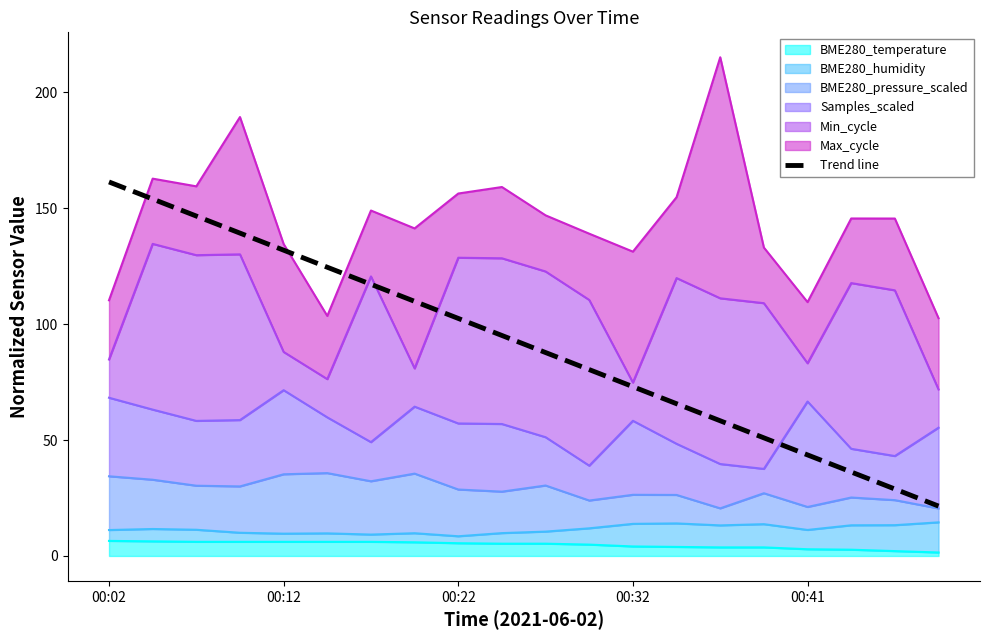

The chart shows a value of 24.7 at 14. True or false?

False